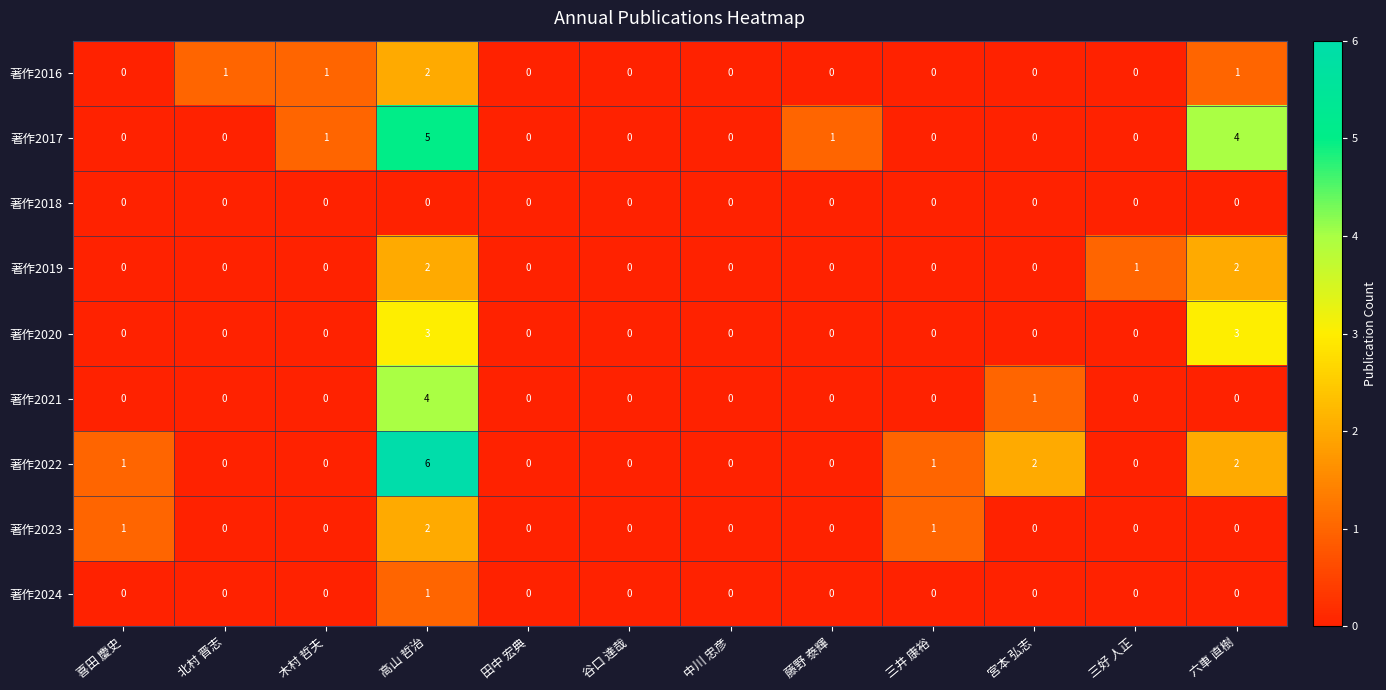

How many data points does each series have?

12